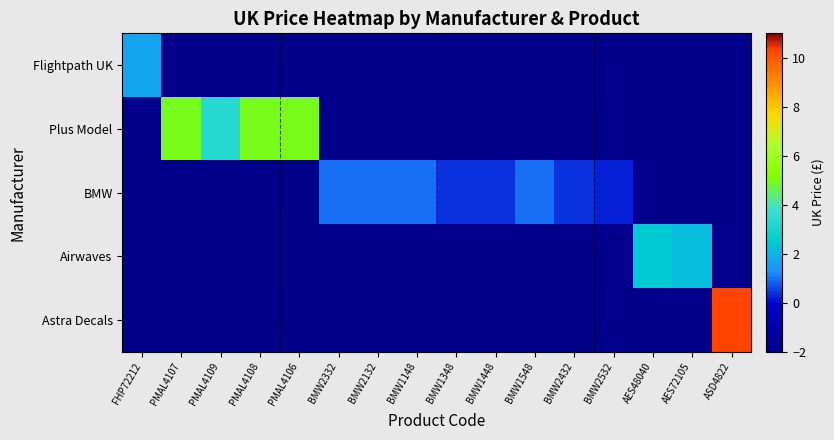

Which has a higher value, AES48040 or BMW1348?

AES48040